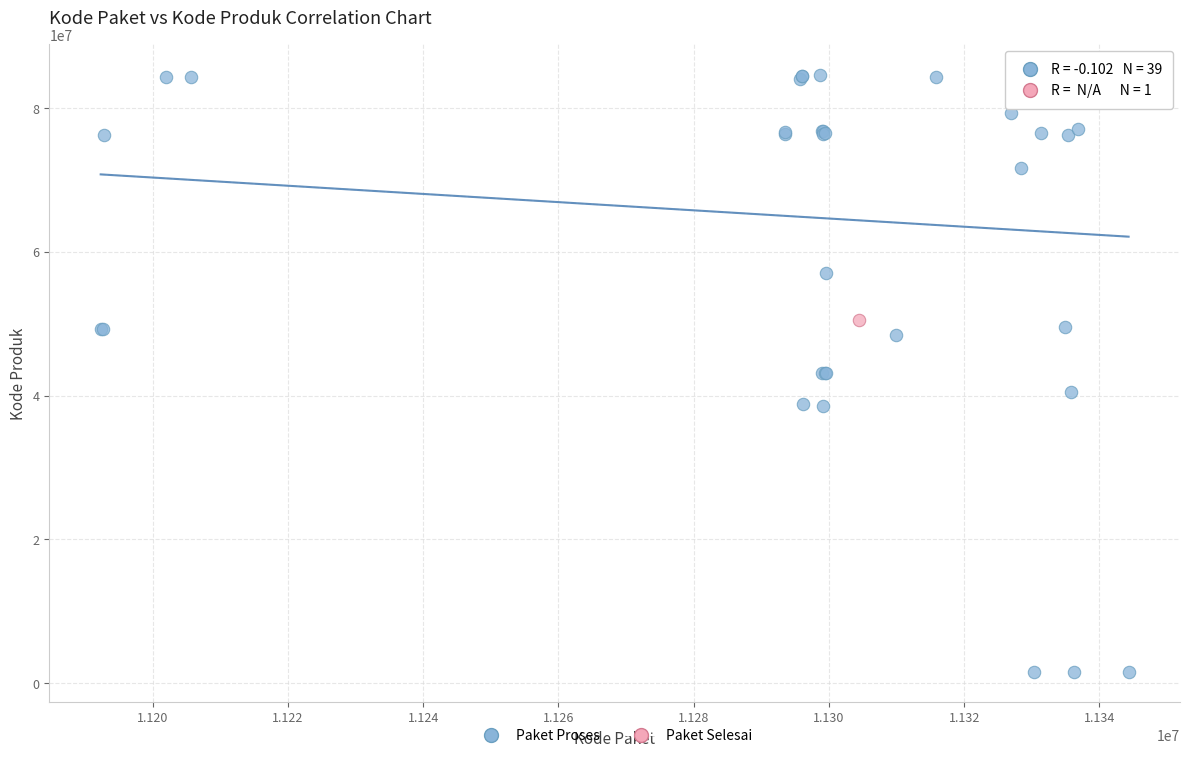

What are all the series names shown in the legend?

Paket Proses, Paket Selesai